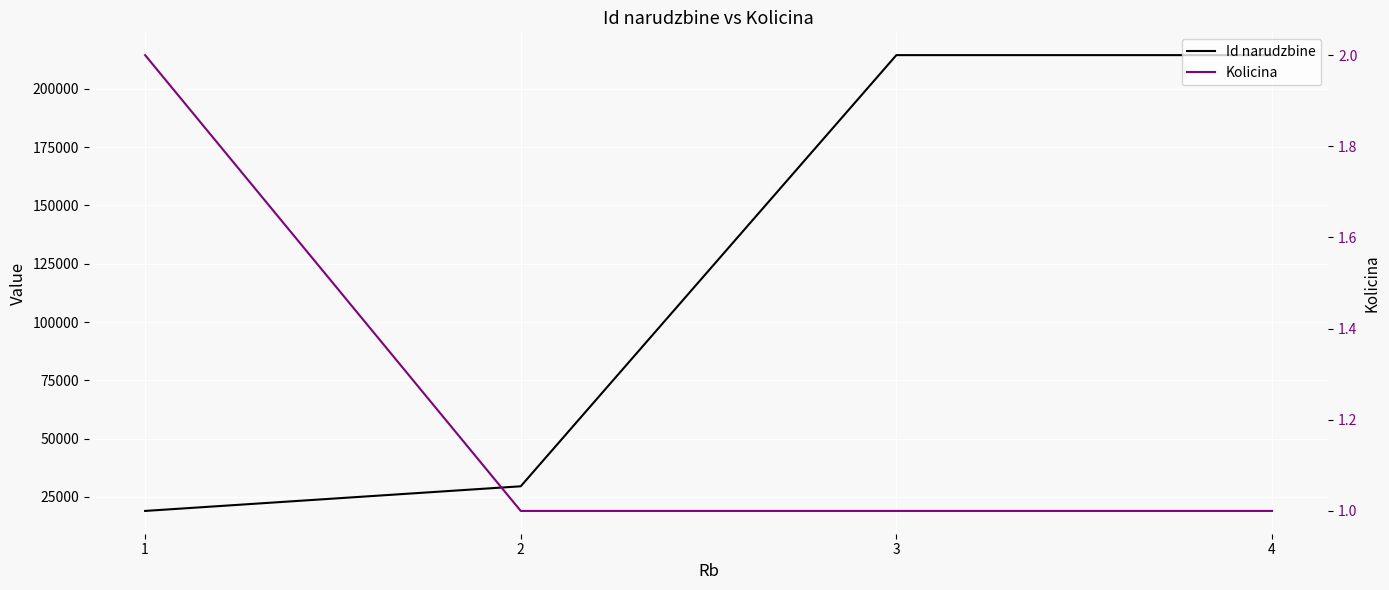

Reading left to right, extract all data points from this chart.

Id narudzbine: 19016	29580	214447	214448
Kolicina: 2	1	1	1